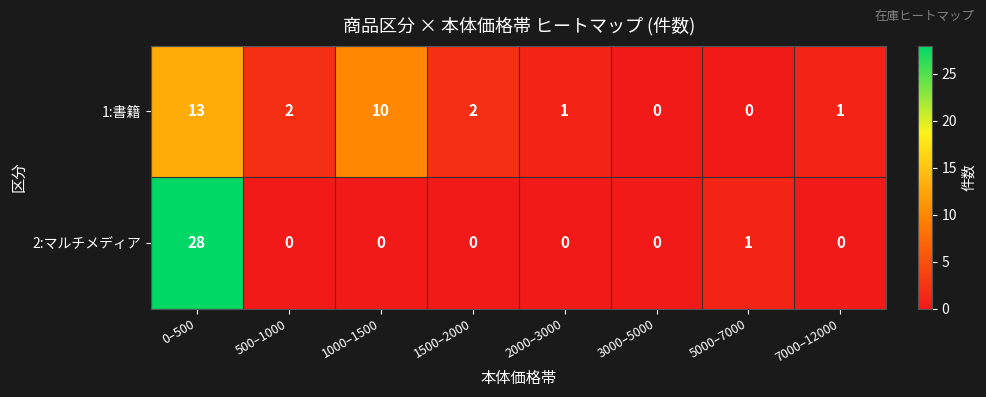

Which category has the highest value in the 1:書籍 series?

0–500